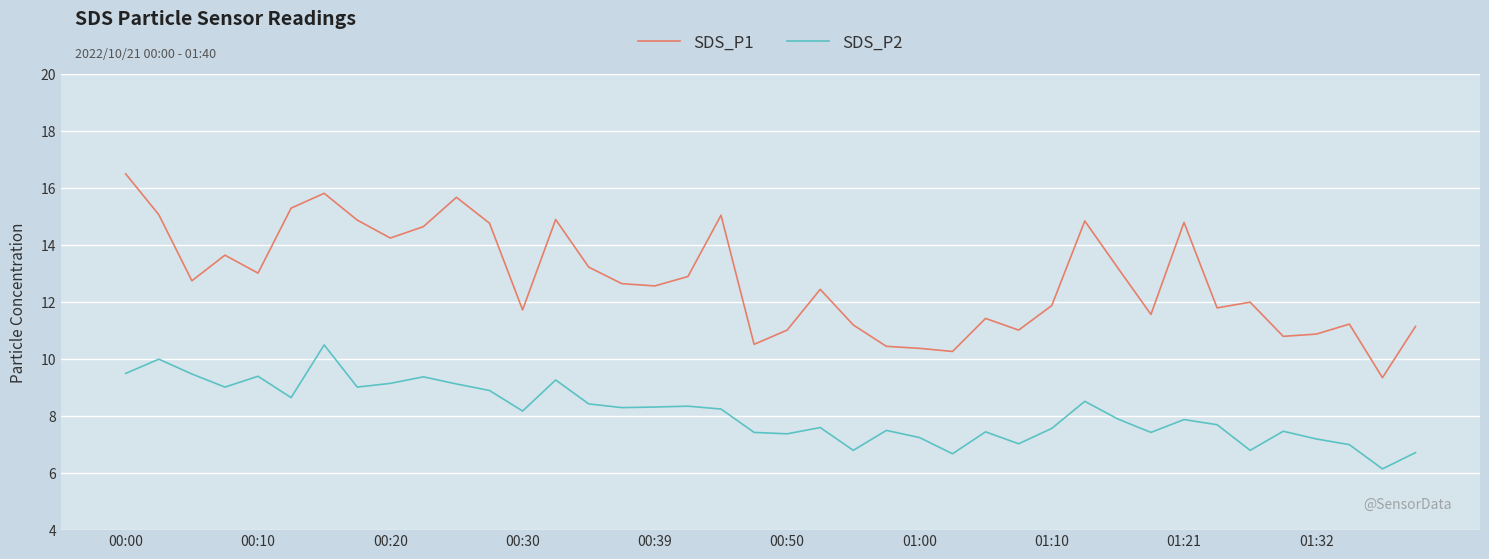

What is the difference between the maximum and second lowest values in the SDS_P2 series?

3.8